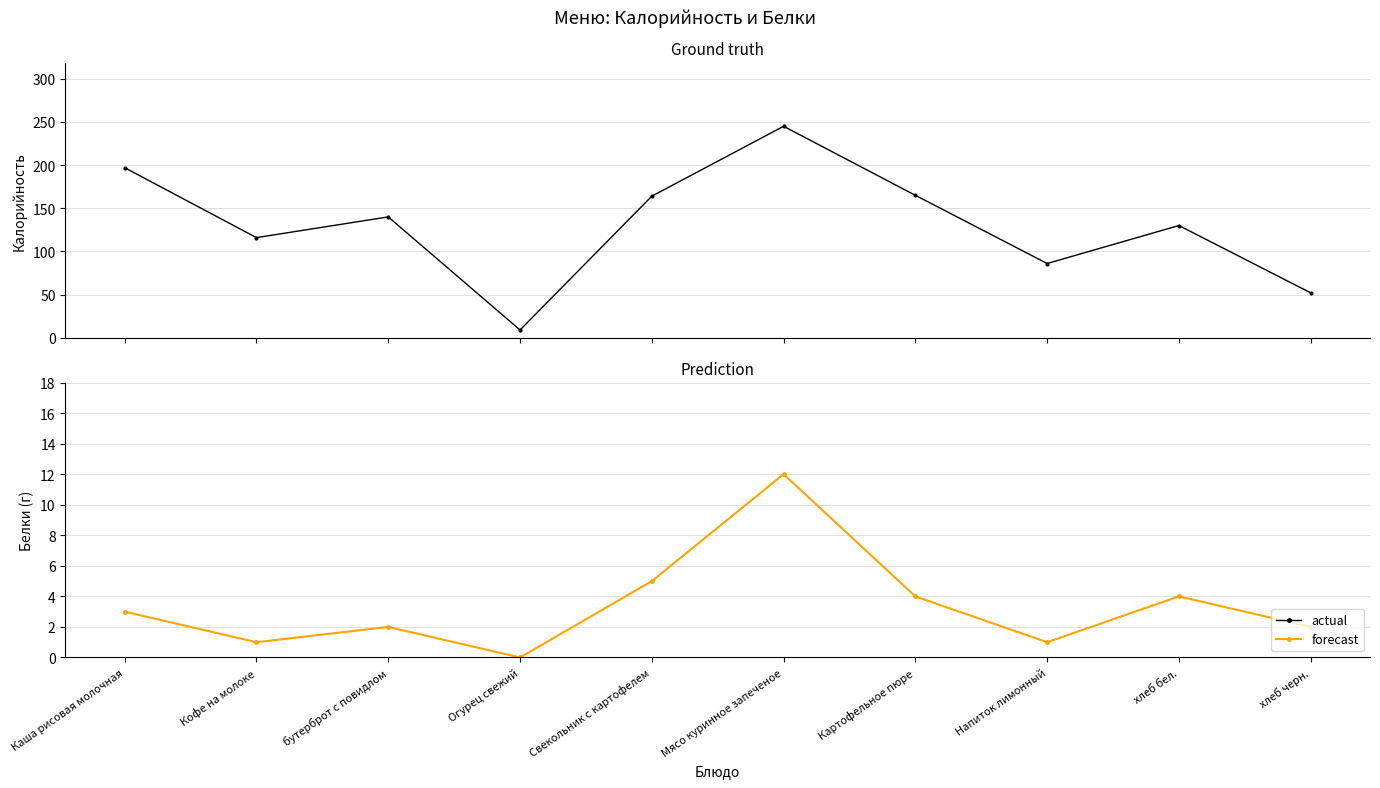

Reading right to left, extract all data points from this chart.

actual: хлеб черн.=52	хлеб бел.=130	Напиток лимонный=86	Картофельное пюре=165	Мясо куринное запеченое=245	Свекольник с картофелем=164	Огурец свежий=9	бутерброт с повидлом=140	Кофе на молоке=116	Каша рисовая молочная=197
forecast: хлеб черн.=2	хлеб бел.=4	Напиток лимонный=1	Картофельное пюре=4	Мясо куринное запеченое=12	Свекольник с картофелем=5	Огурец свежий=0	бутерброт с повидлом=2	Кофе на молоке=1	Каша рисовая молочная=3